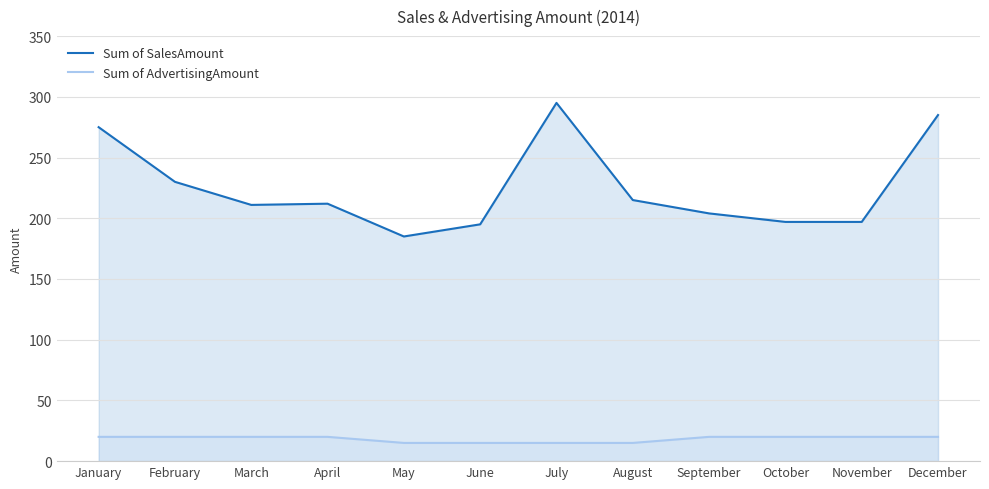

At which label does Sum of SalesAmount first exceed 212?

January